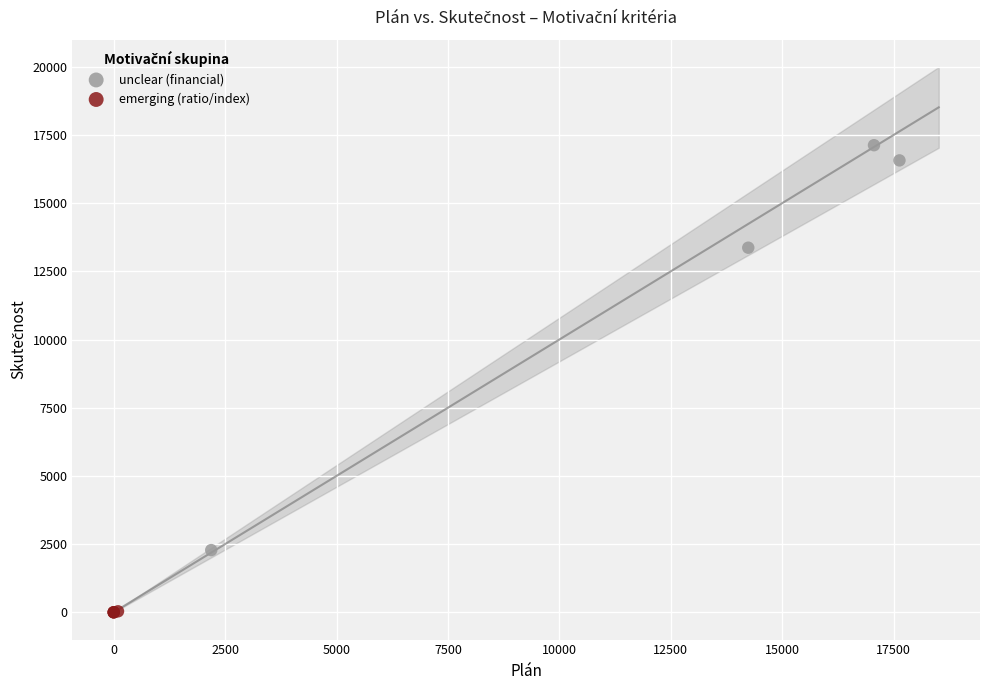

What are all the series names shown in the legend?

unclear (financial), emerging (ratio/index)